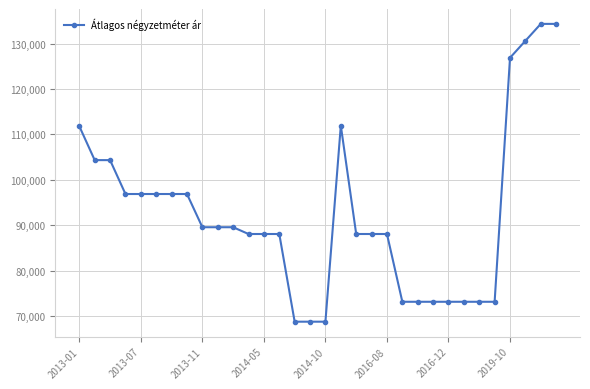

What is the difference between the second highest and minimum values?

65578